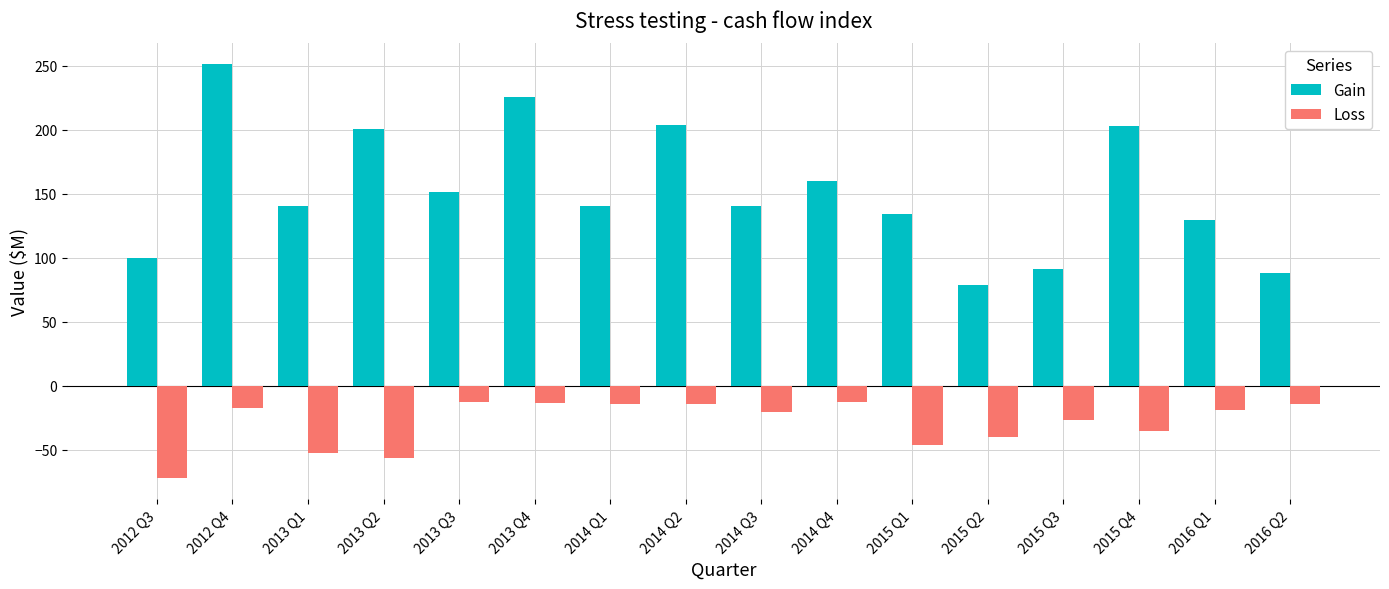

What is the total value across all series at 2012 Q3?

27.6